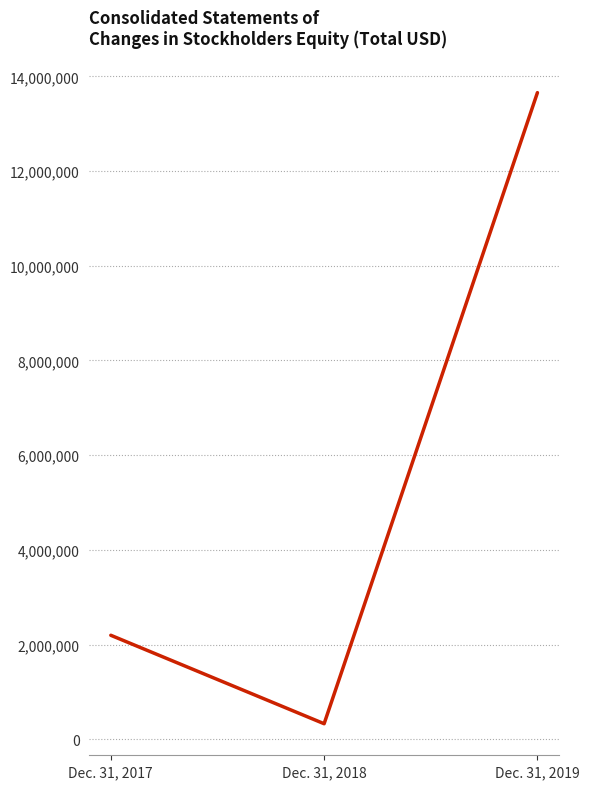

Rank the categories by value from lowest to highest.

Dec. 31, 2018, Dec. 31, 2017, Dec. 31, 2019